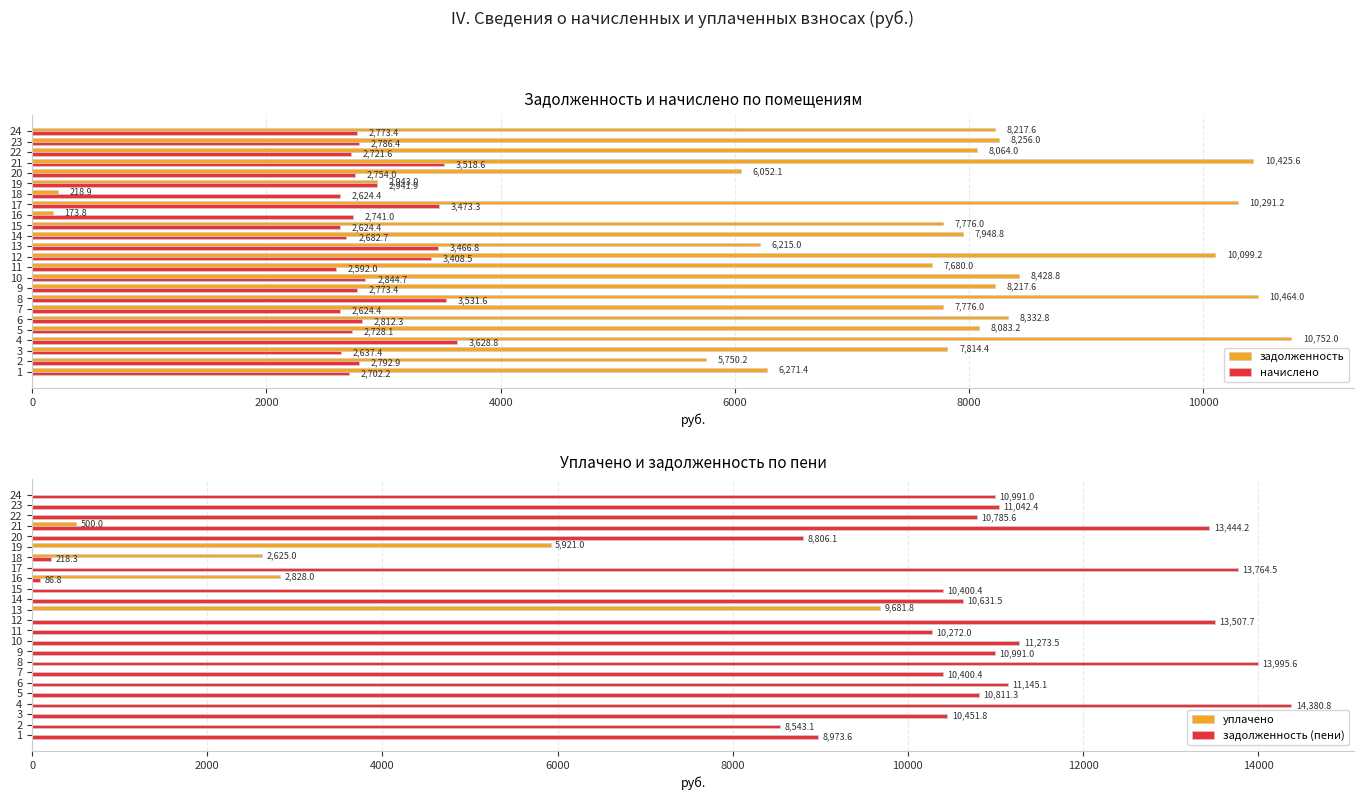

The начислено series shows 2624.4 at 15. True or false?

True